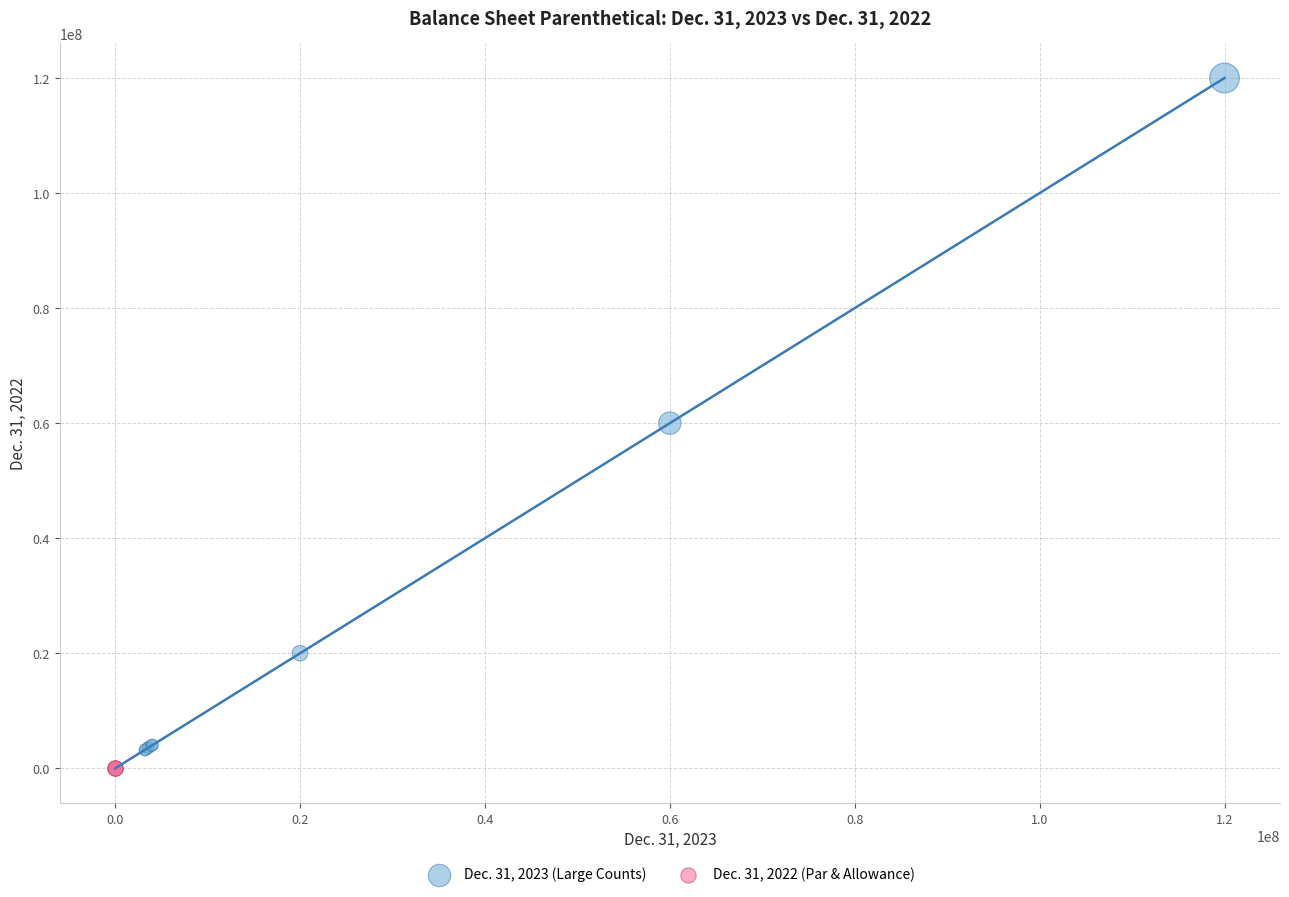

Which series contains the highest Y value?

Dec. 31, 2023 (Large Counts)